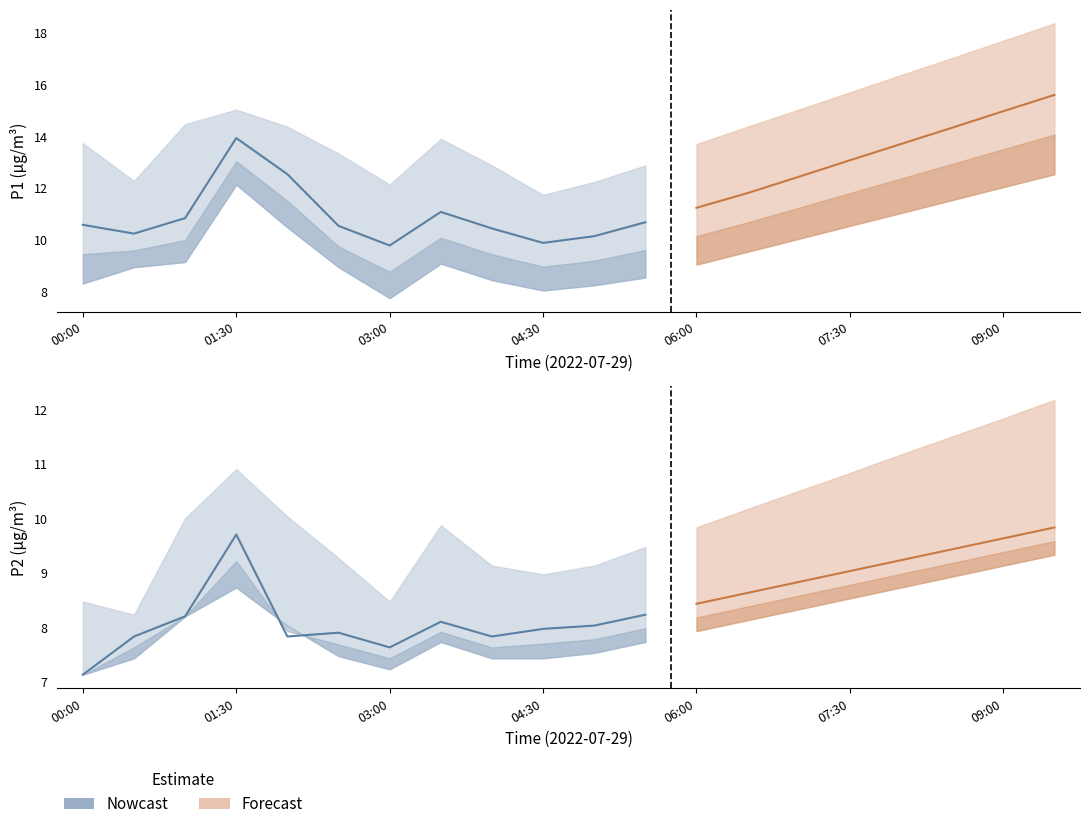

Which series changed the most between 03:00 and 09:00?

P1_upper